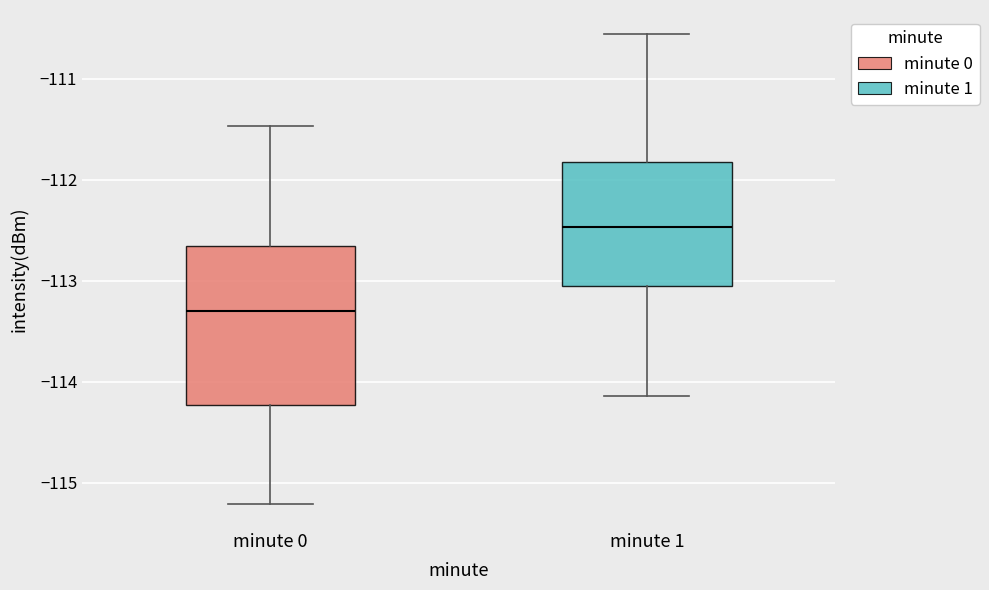

Reading left to right, read every box against the y-axis: the position of its median line, the range the box covers, and the ends of its whiskers. The values are not printed on the chart, so give them approximately, as read against the axis.

minute 0: median -113.3, box -114.2 to -112.7, whiskers -115.2 to -111.5
minute 1: median -112.5, box -113.0 to -111.8, whiskers -114.1 to -110.6